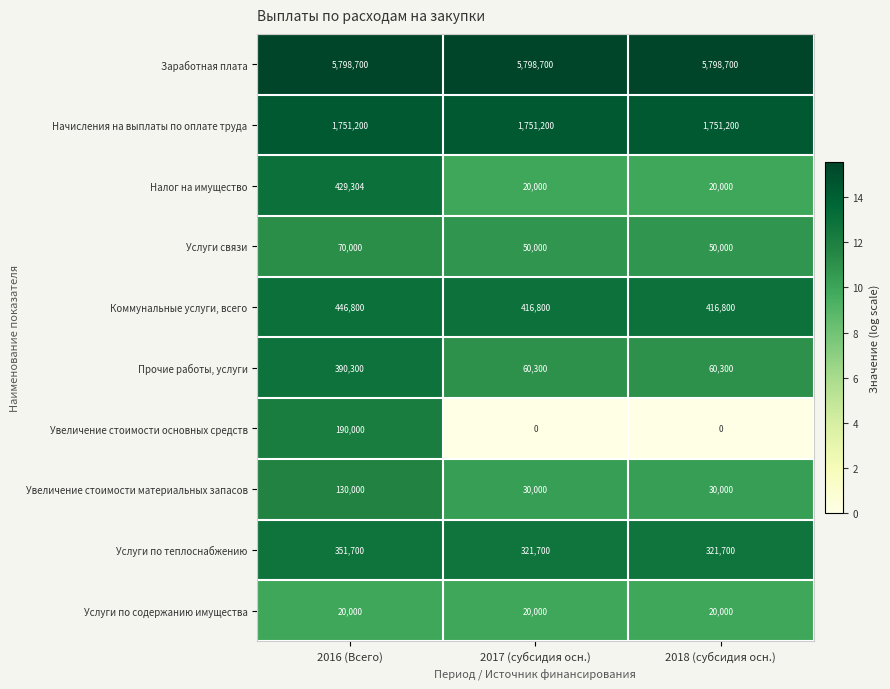

What is the approximate value of Начисления на выплаты по оплате труда at 2016 (Всего)?

1751200